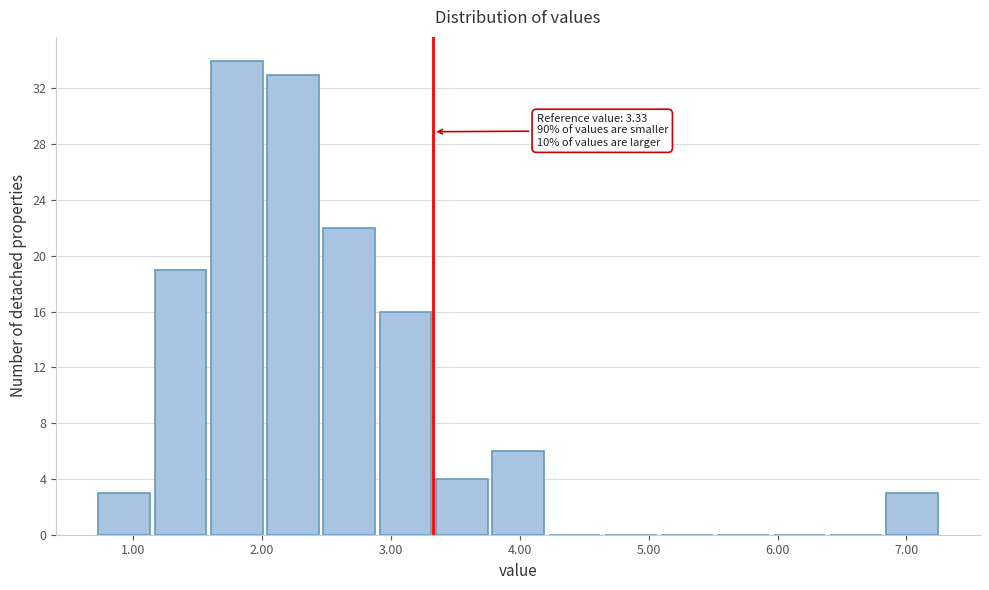

Over which range of the x-axis is the bar tallest?

1.6 to 2.0